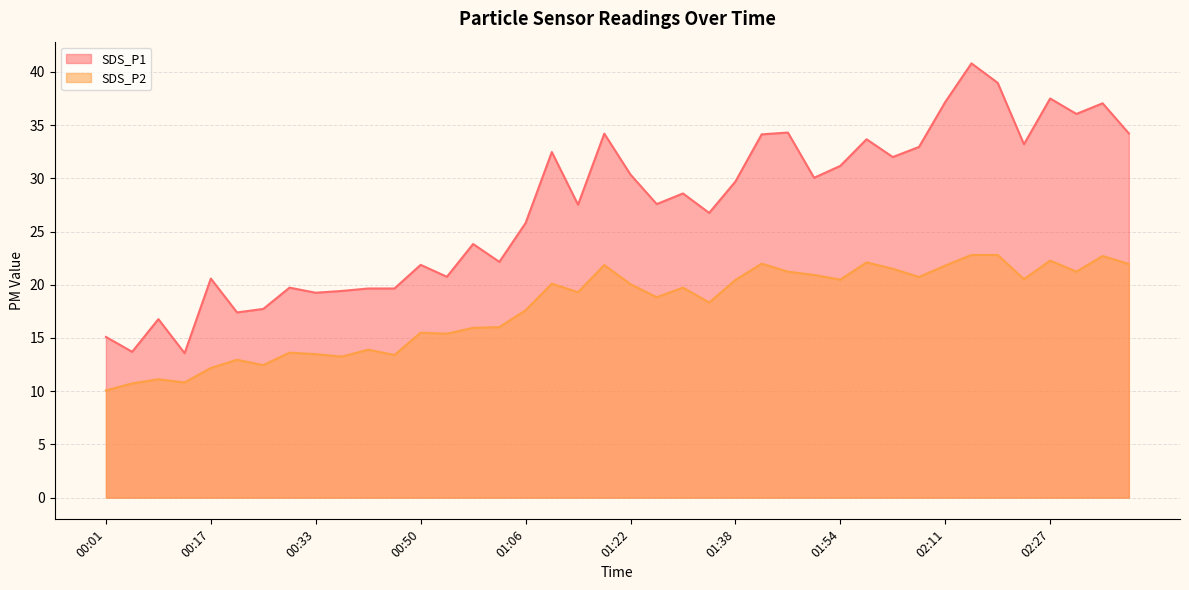

How many lines are shown in the chart?

2